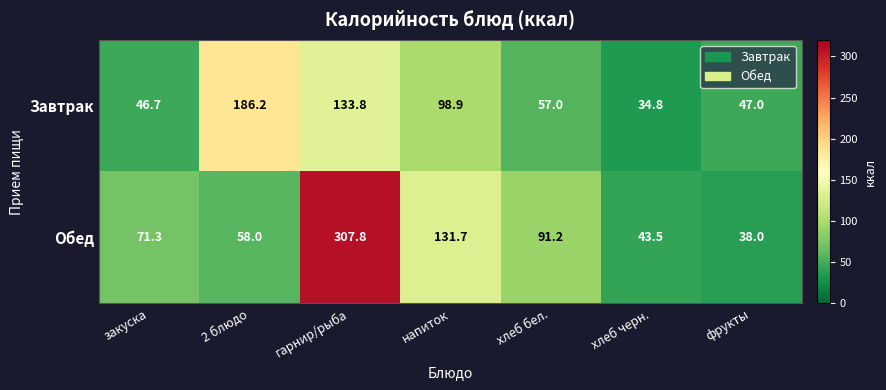

Reading left to right, list all the values displayed in this chart.

Завтрак: 46.7	186.2	133.8	98.9	57.0	34.8	47.0
Обед: 71.3	58.0	307.8	131.7	91.2	43.5	38.0